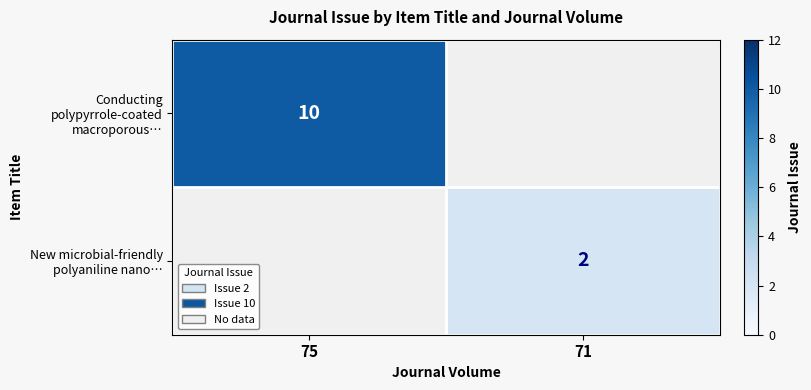

The value of Conducting polypyrrole-coated macroporous… at 75 is 10. True or false?

True